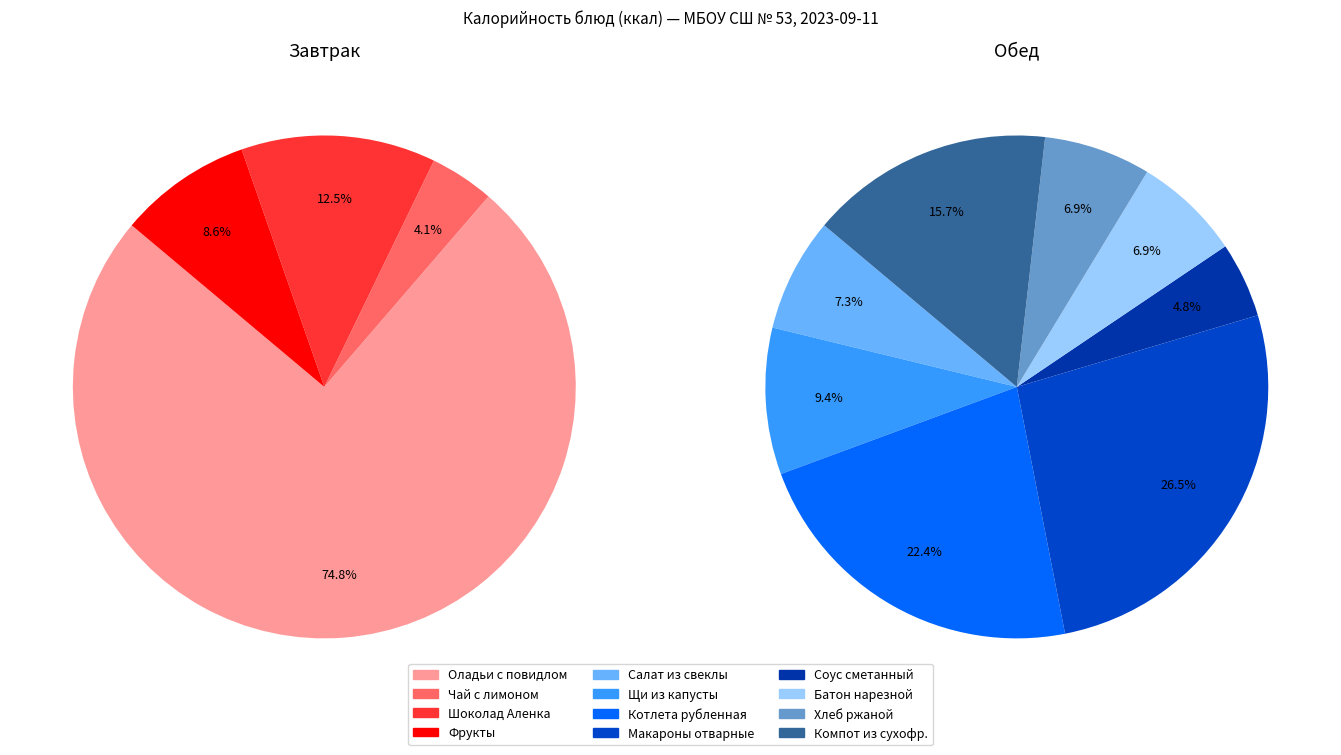

Which slice is the smallest?

Чай с лимоном и сахаром